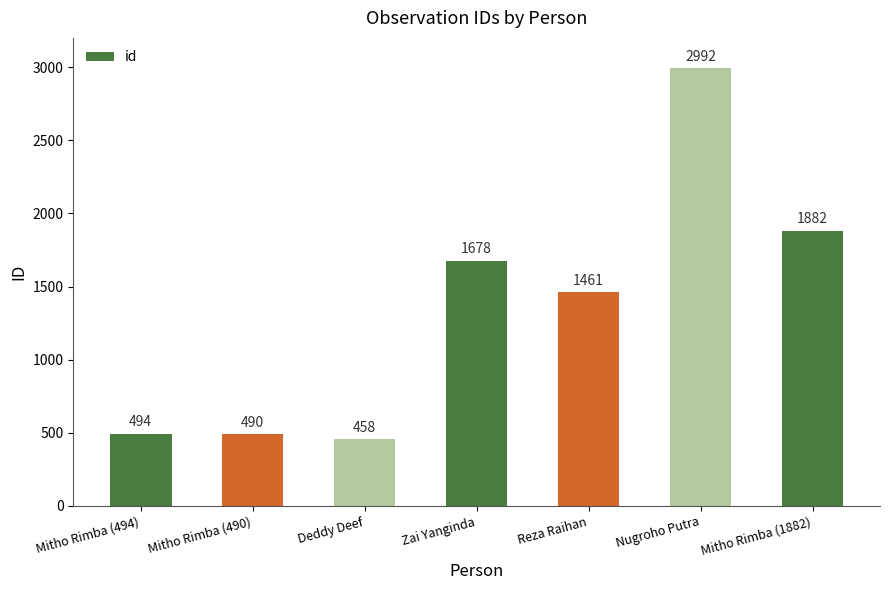

What is the ratio of the value at Zai Yanginda to the value at Mitho Rimba (494)?

3.4